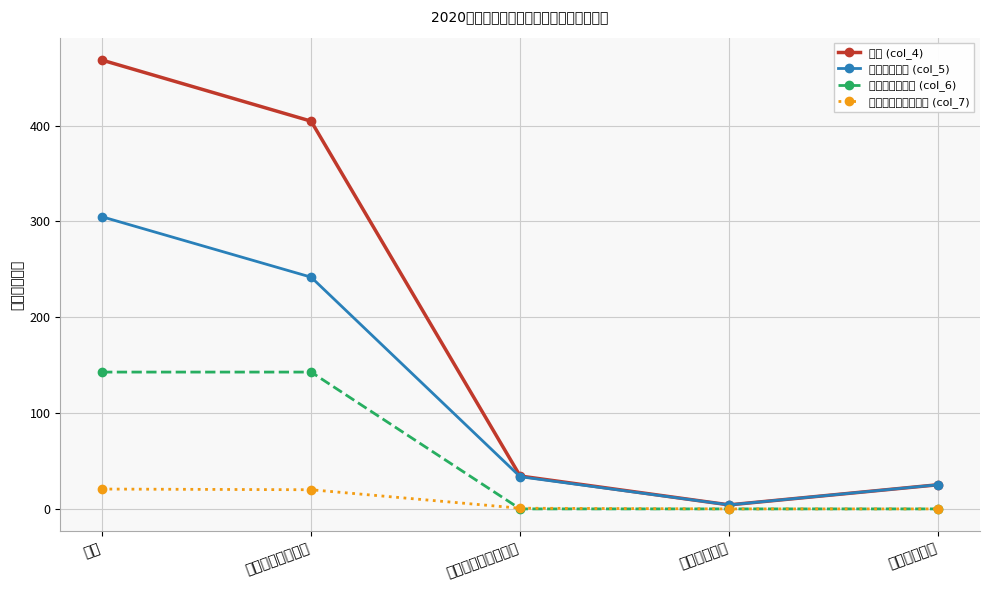

What position from the right is 住房保障支出?

1